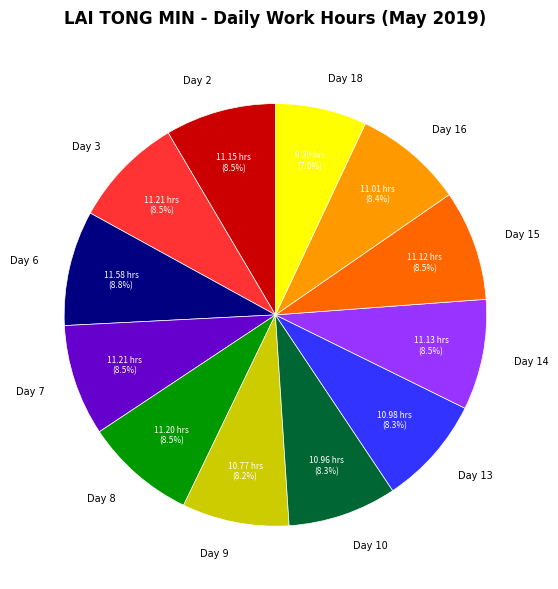

What portion of the pie excludes Day 13?

91.7%